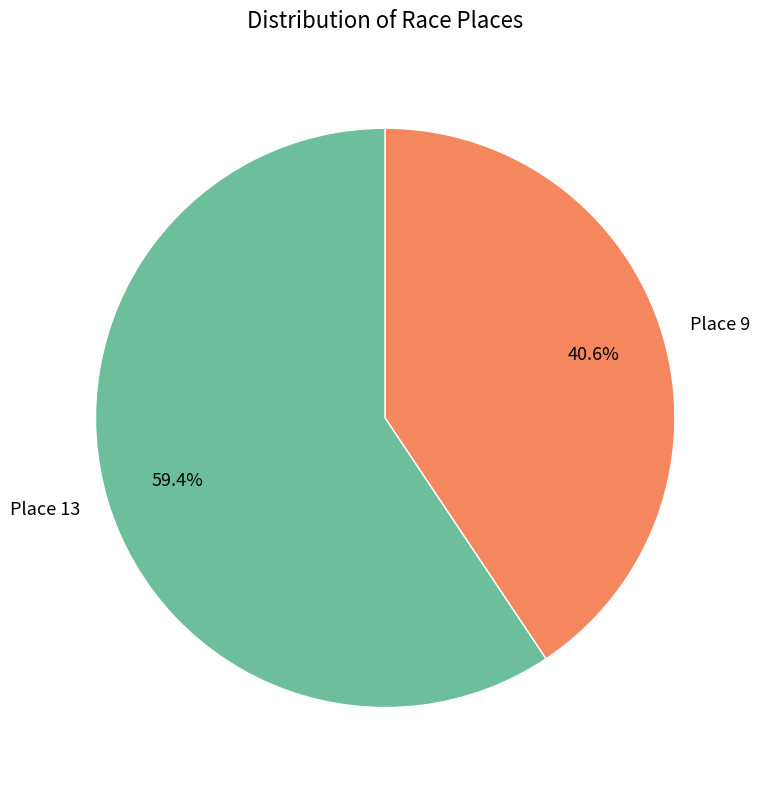

Between Place 13 and Place 9, which is larger?

Place 13